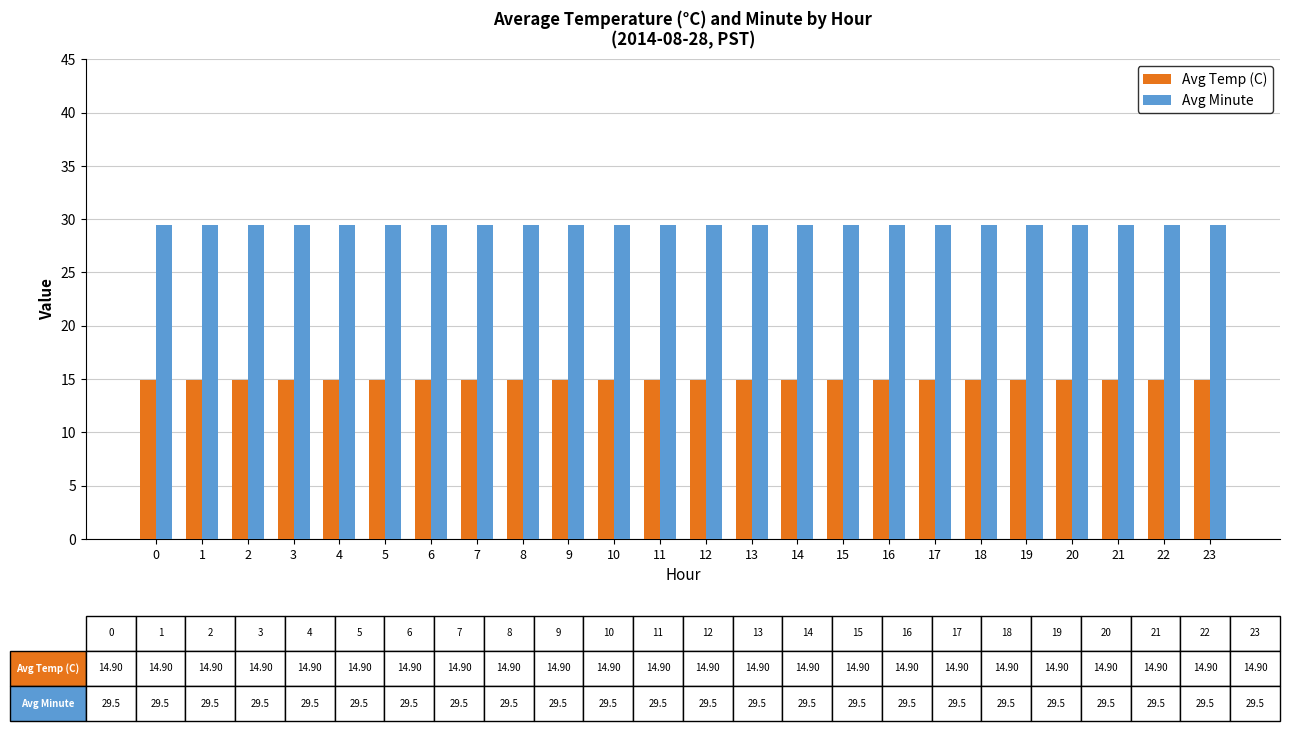

Does the chart contain stacked bars?

No